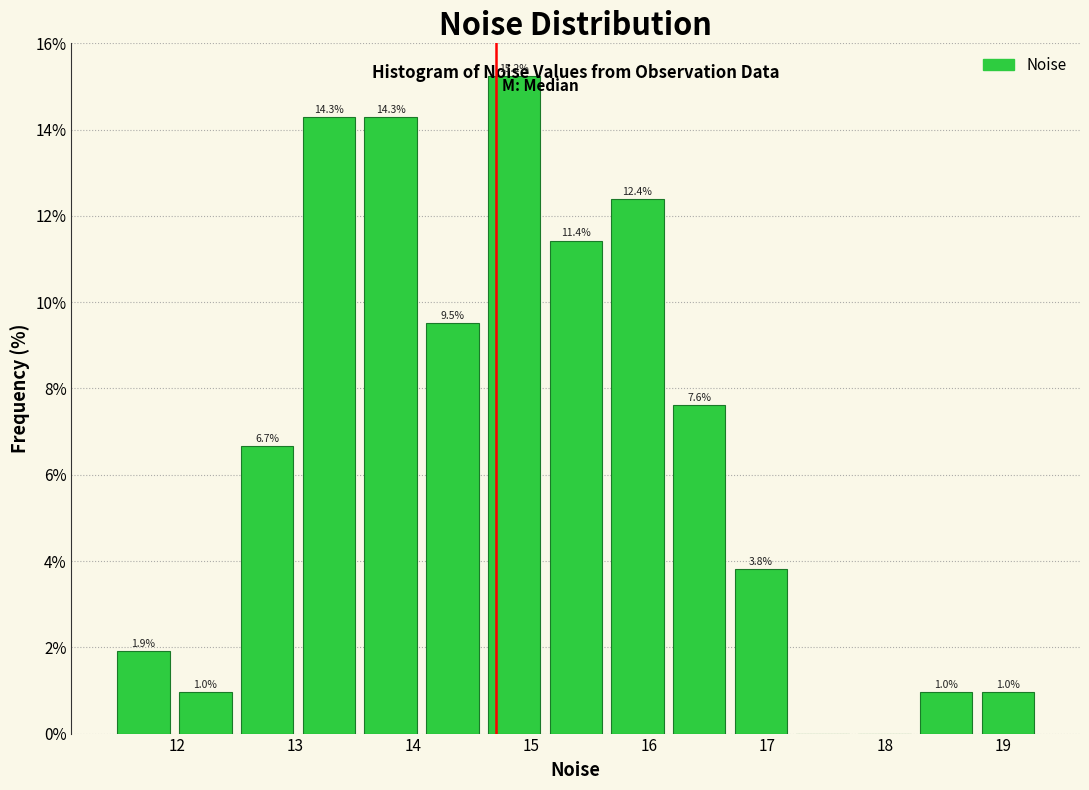

Which range on the x-axis has the tallest bar?

14.6 to 15.1